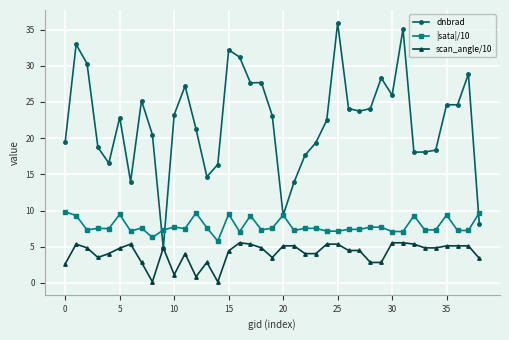

True or false: scan_angle/10 and |sata|/10 cross at least once.

False